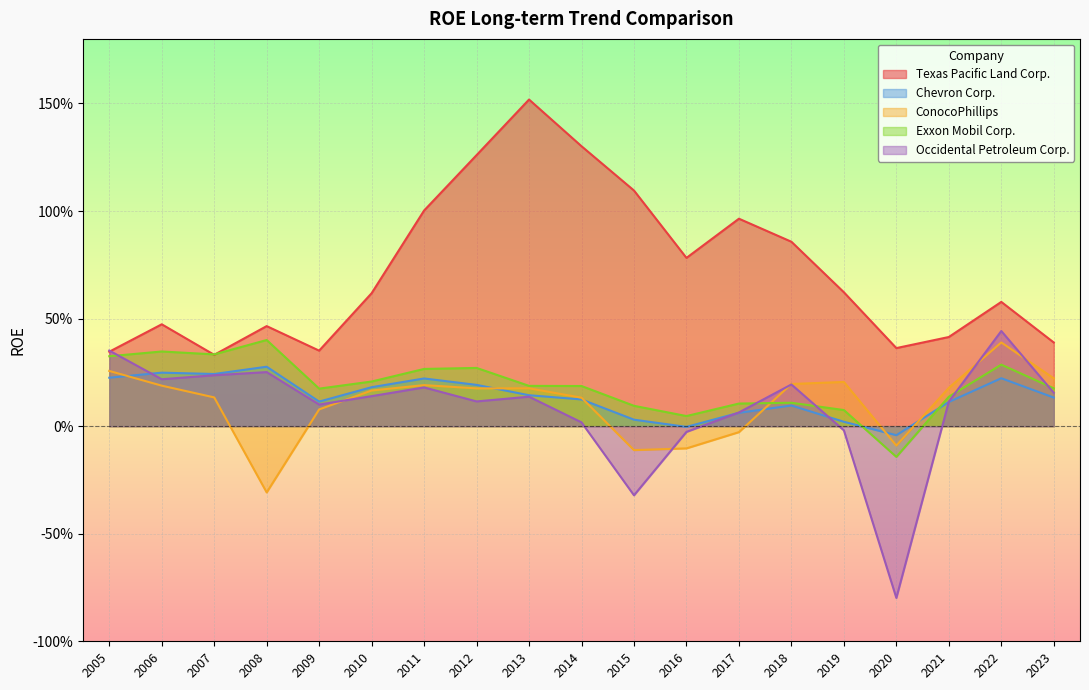

List the series in order of their peak value, highest first.

Texas Pacific Land Corp., Occidental Petroleum Corp., Exxon Mobil Corp., ConocoPhillips, Chevron Corp.